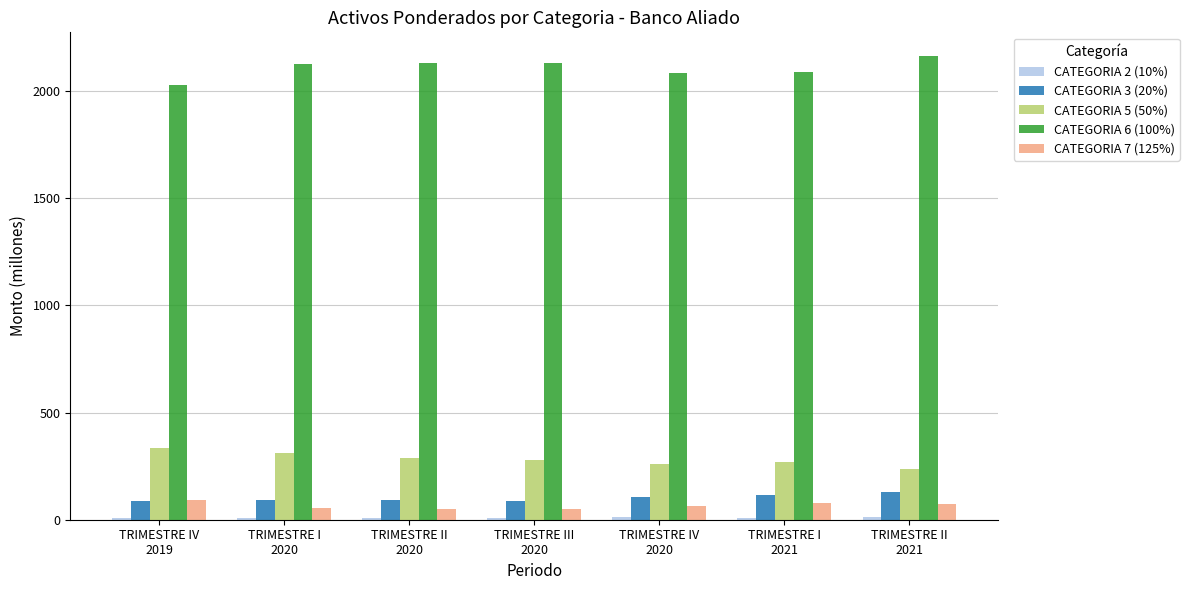

What is the minimum value for CATEGORIA 6 (100%)?

2028.4